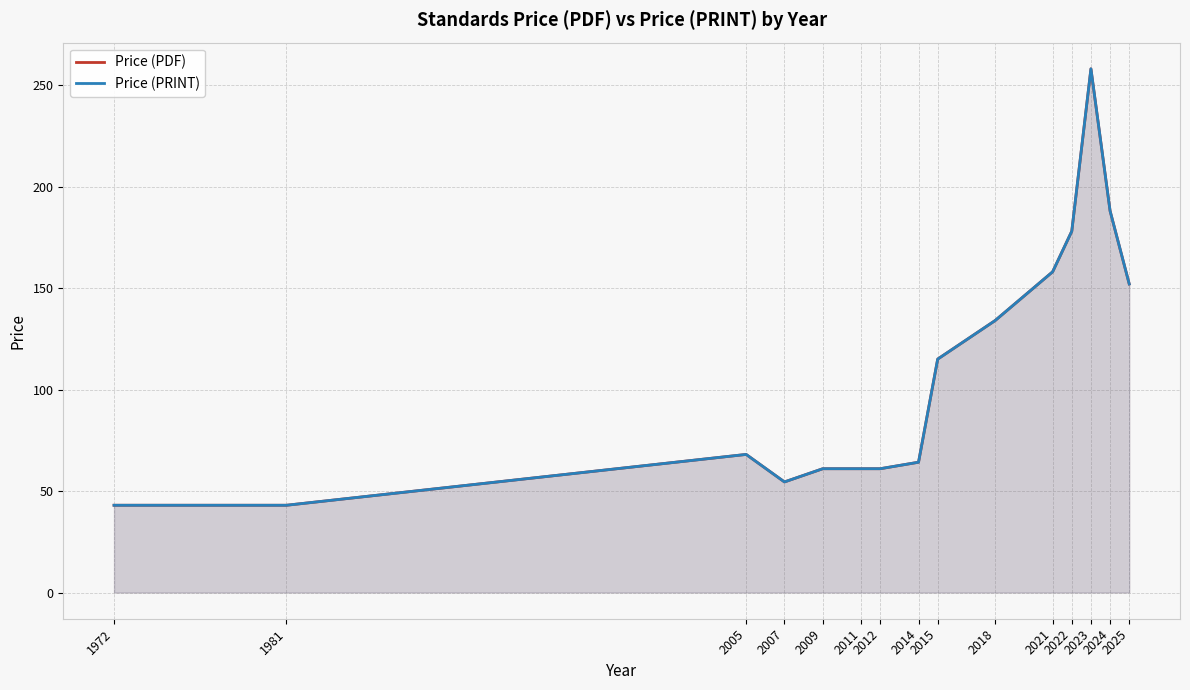

True or false: Price (PDF) and Price (PRINT) cross at least once.

False